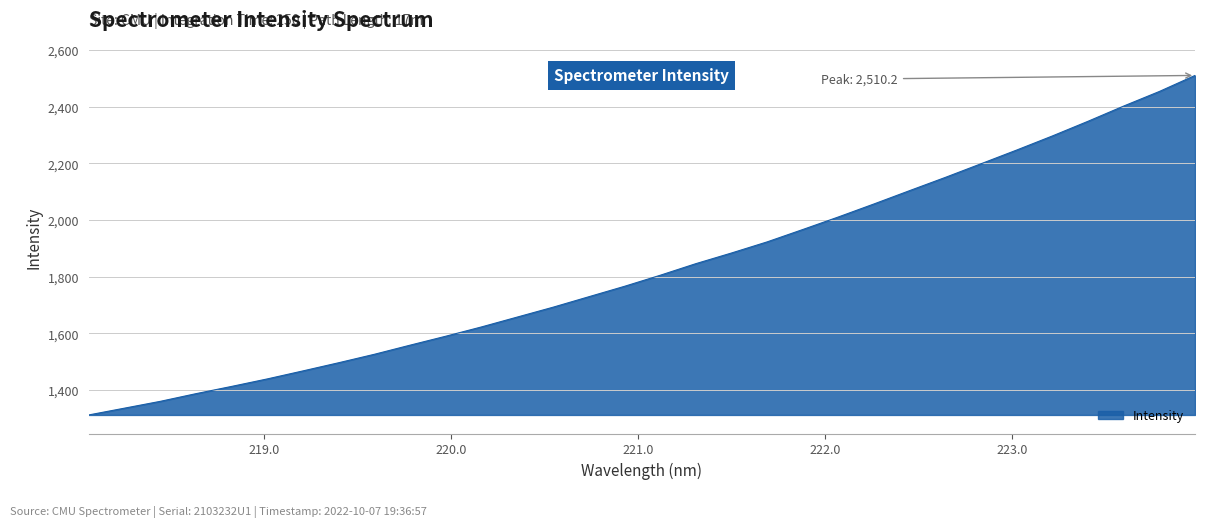

What is the difference between the maximum and minimum values?

1198.9